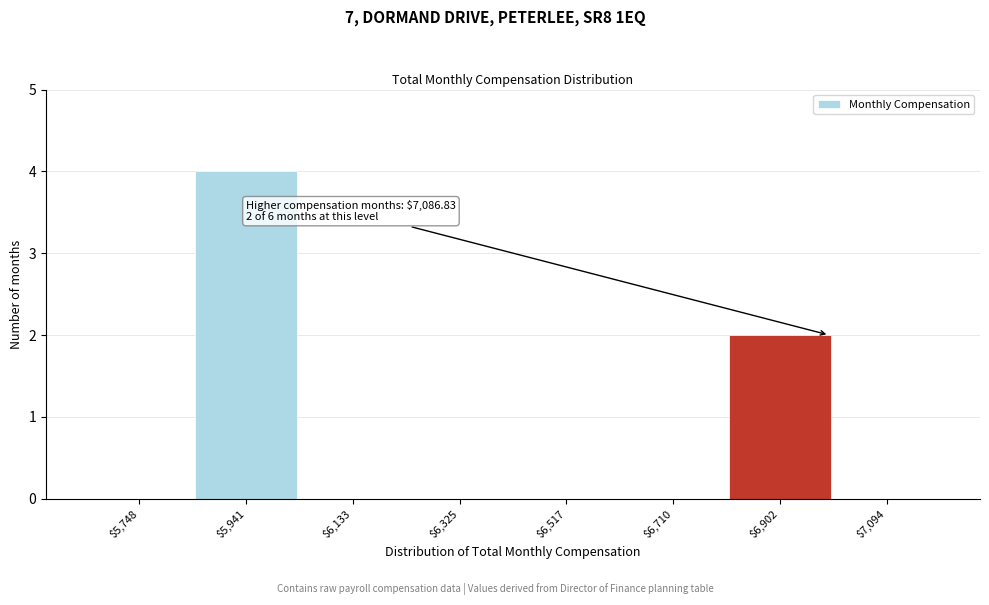

Which category has the highest value across all series?

$5,941